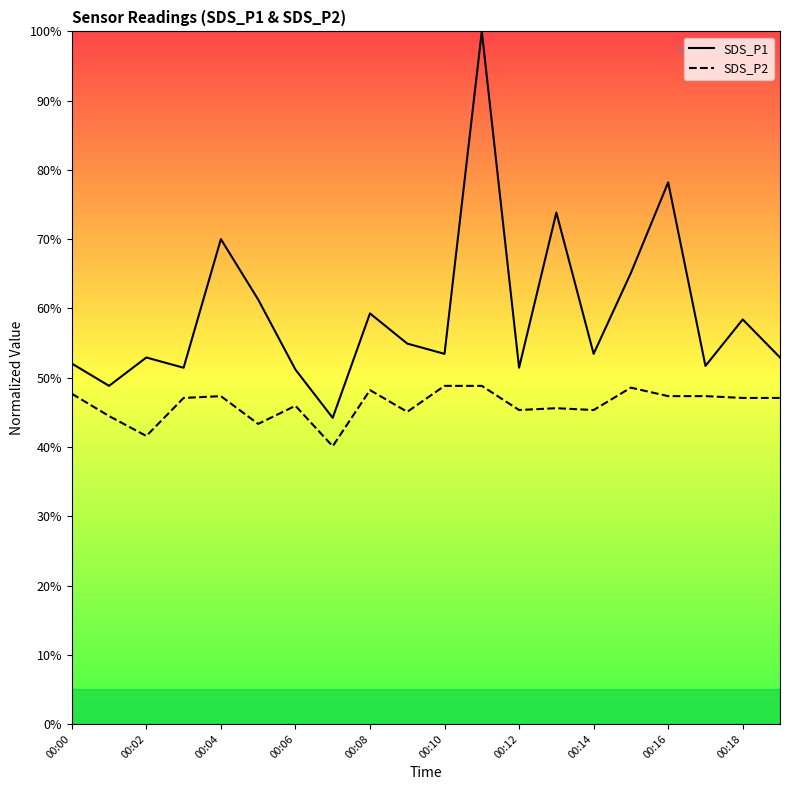

What is the difference between the highest and lowest values at 00:02?

11.3